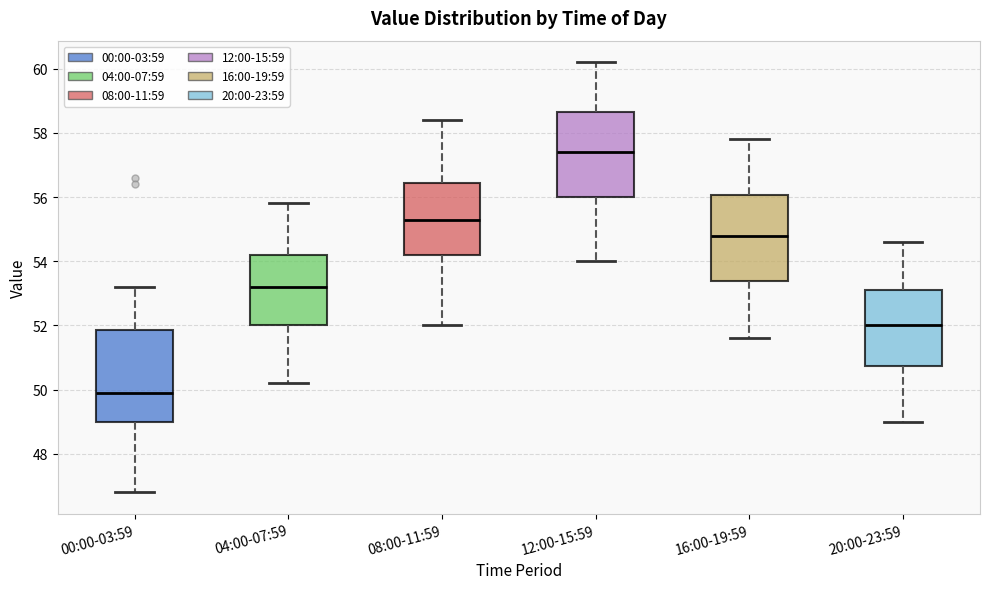

Which box has the lowest median line?

00:00-03:59